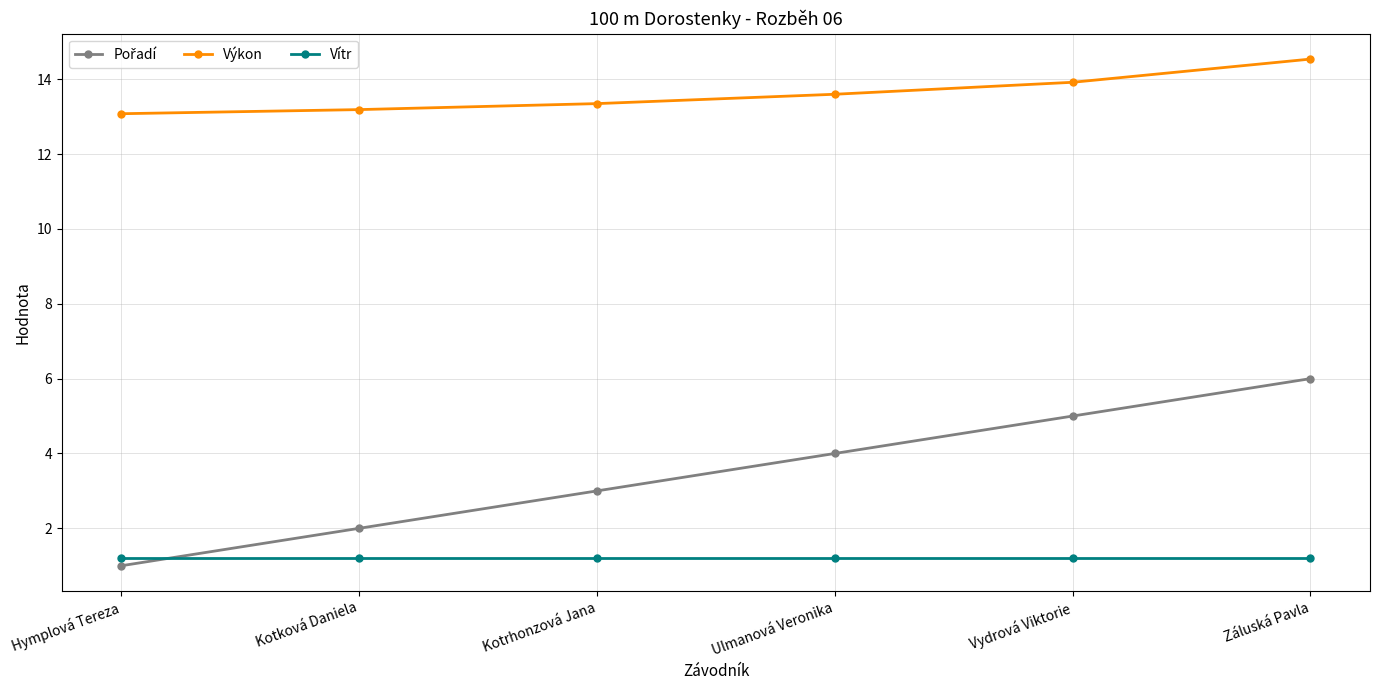

True or false: Výkon and Vítr cross at least once.

False